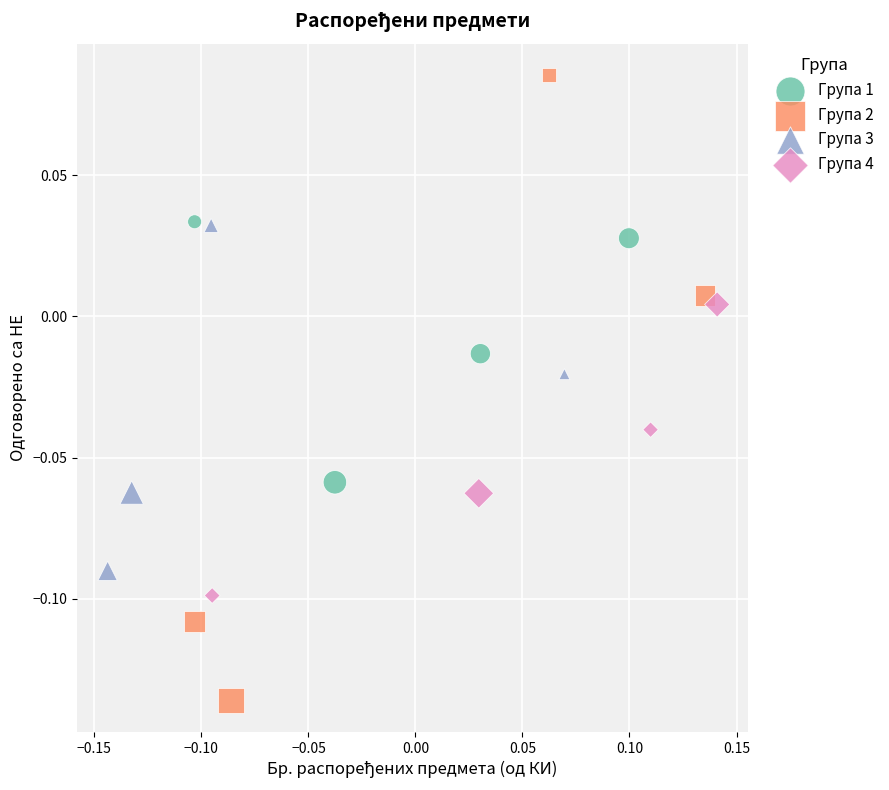

Which series contains the lowest Y value?

Група 2